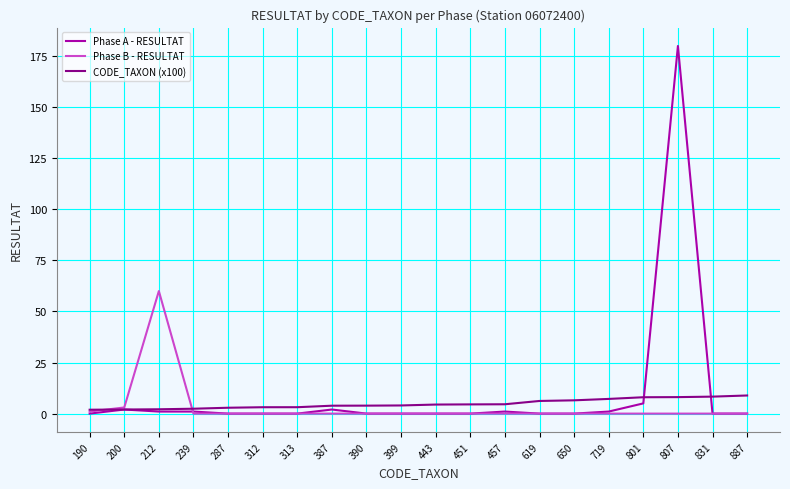

What is the greatest value displayed?

180.0